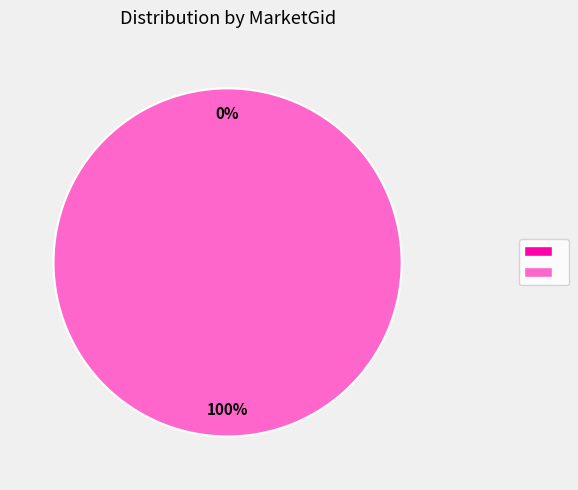

Does any single category account for the majority?

Yes